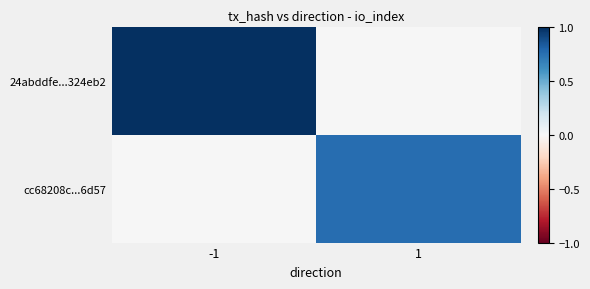

At 1, list the series in order from largest to smallest.

cc68208c...6d57, 24abddfe...324eb2